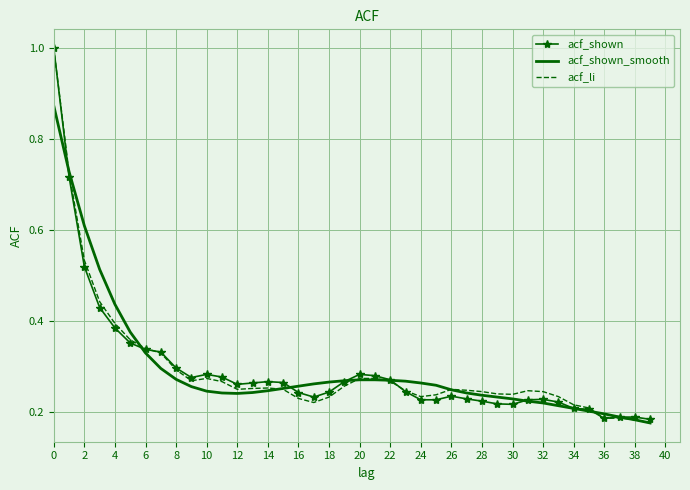

What is the greatest value displayed?

1.0